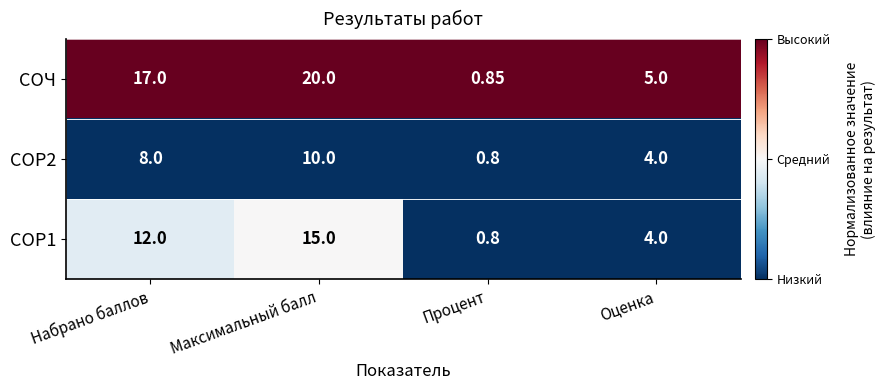

List the series in order of their peak value, highest first.

СОЧ, СОР1, СОР2